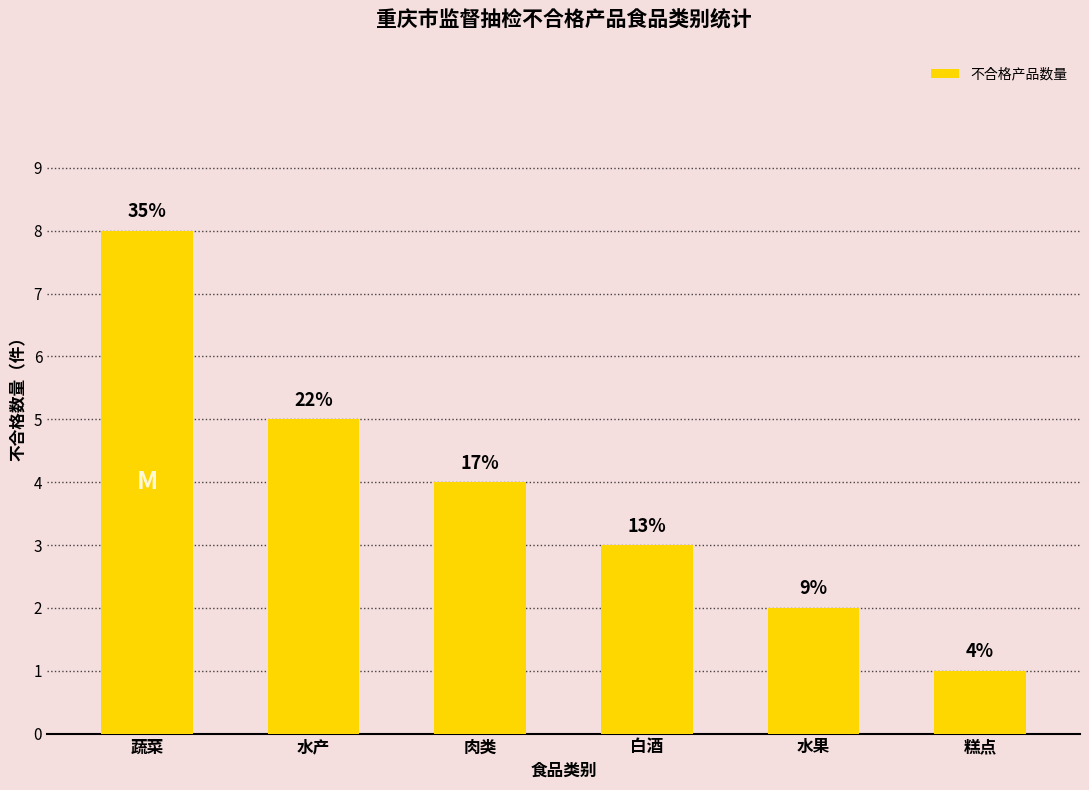

Does the chart contain any negative values?

No